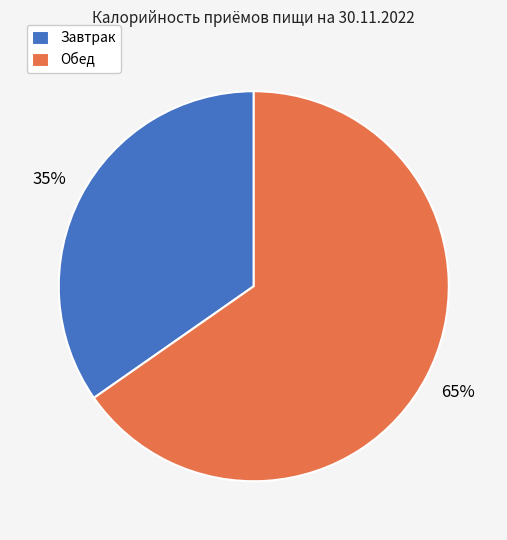

Do Обед and Завтрак together represent more than half of the pie?

Yes